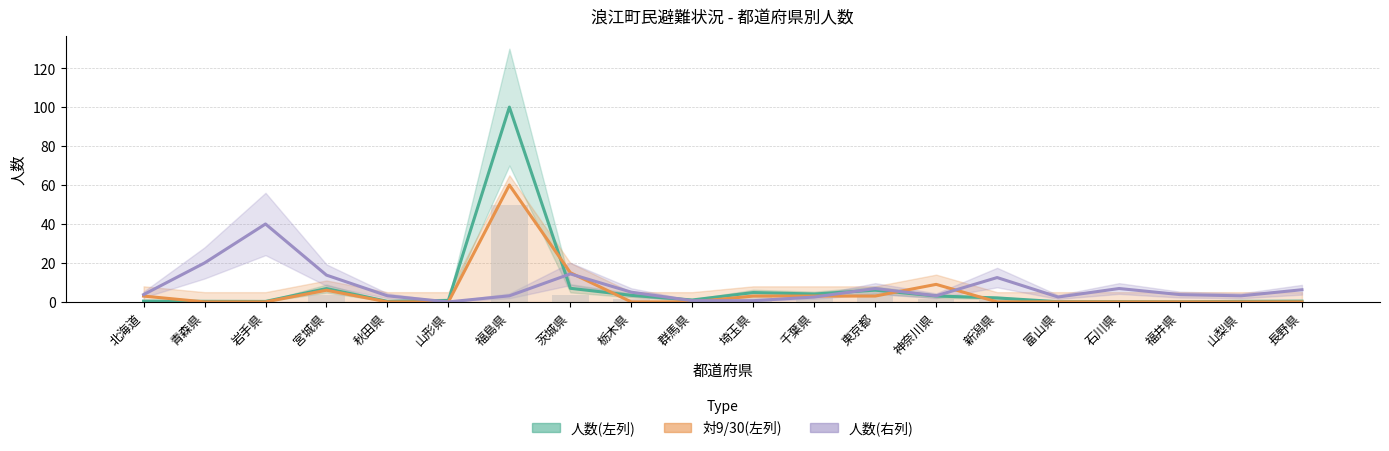

Are the bars grouped side by side (vs. stacked)?

Yes